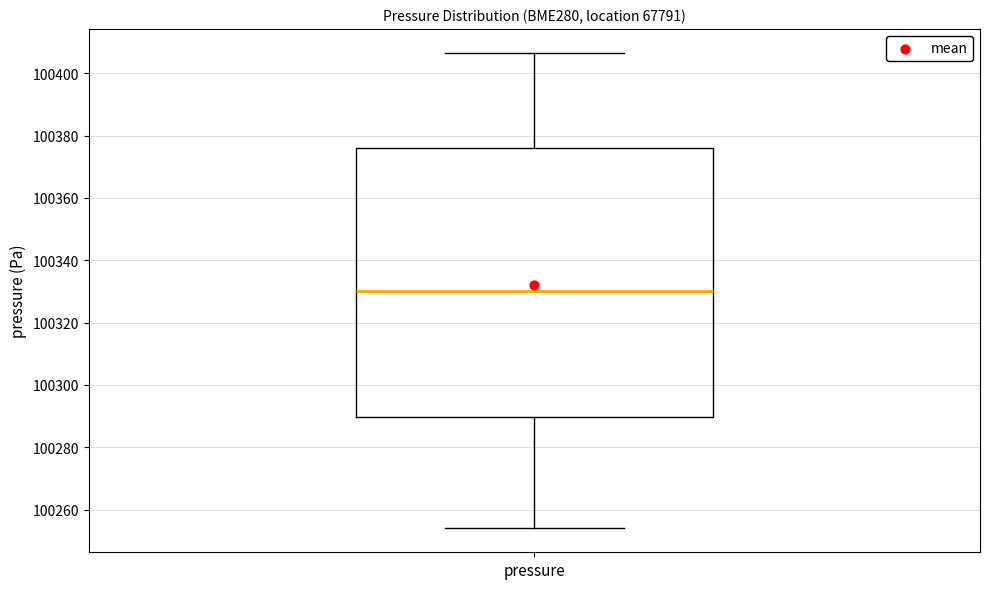

Transcribe this box plot: give where the median line is, the range the box spans, and where the two whiskers end, as read against the y-axis. The values are not printed on the chart, so give them approximately, as read against the axis.

median 100330, box 100290 to 100376, whiskers 100254 to 100406